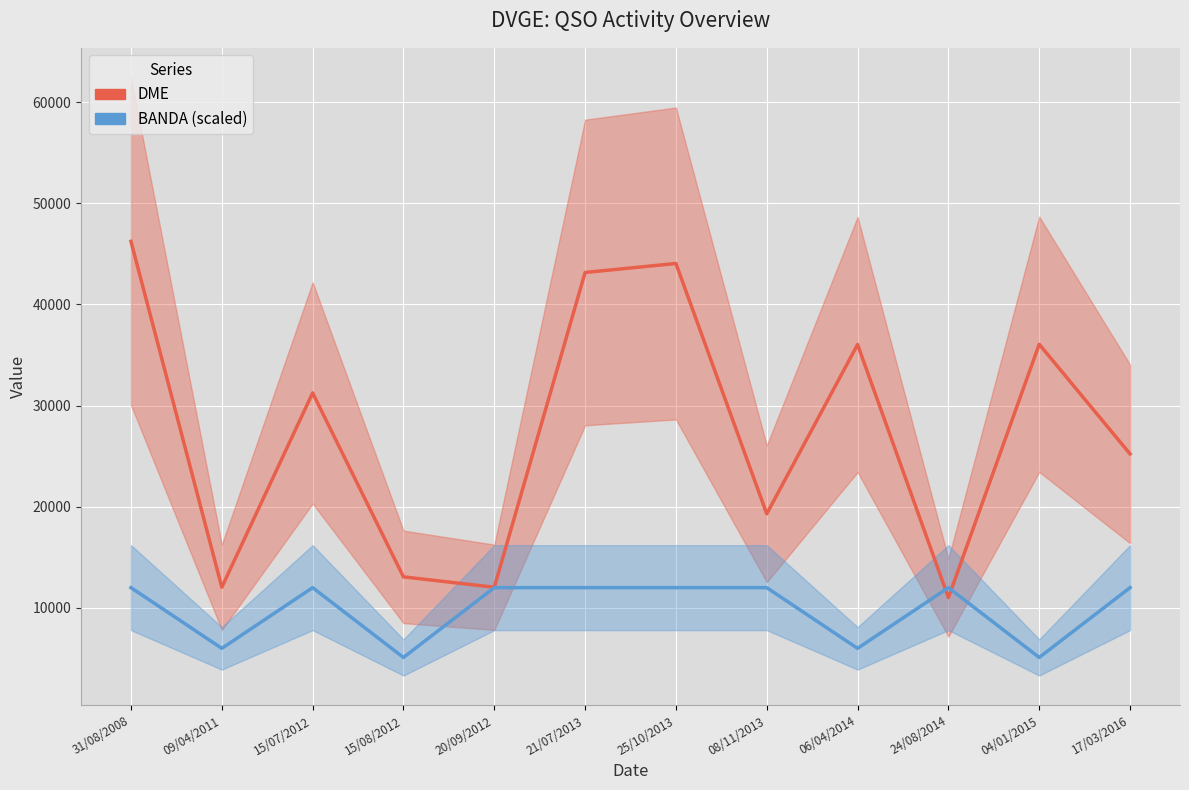

What is the difference between the second highest and minimum values in the BANDA (scaled) series?

6900